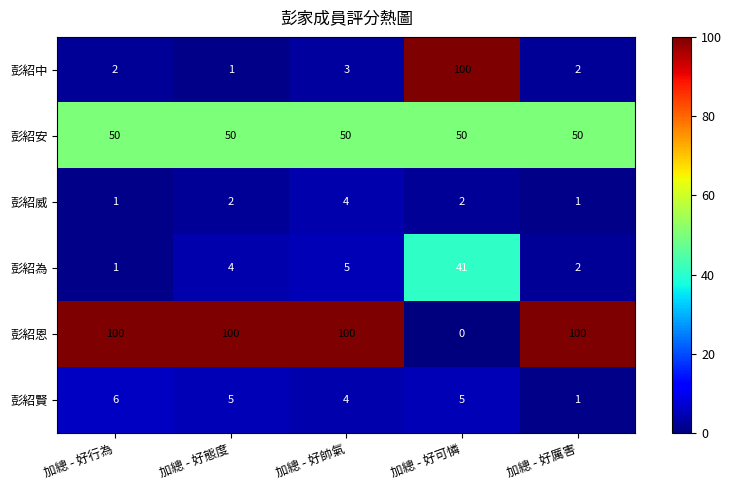

What is the highest value of the 彭紹為 series?

41